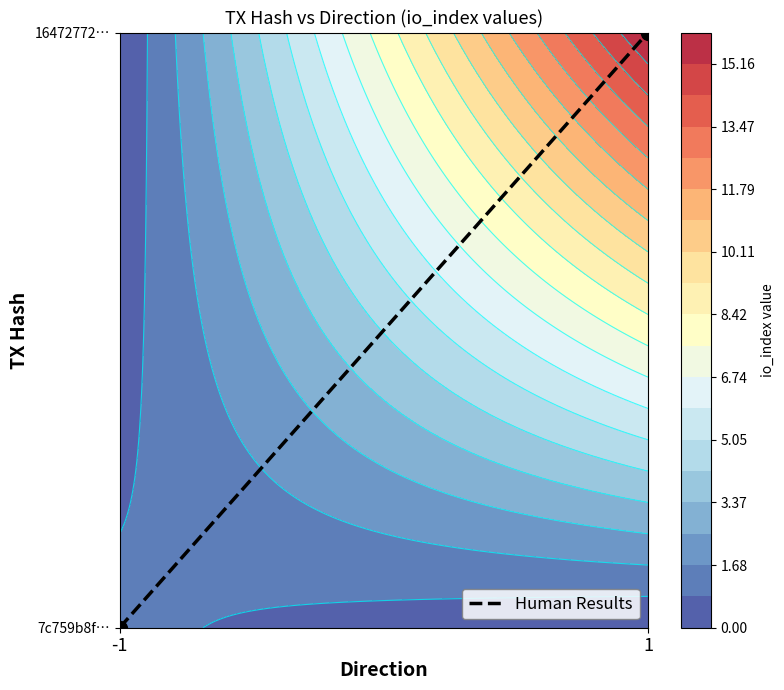

What is the sum of the values at -1 and 1?

1